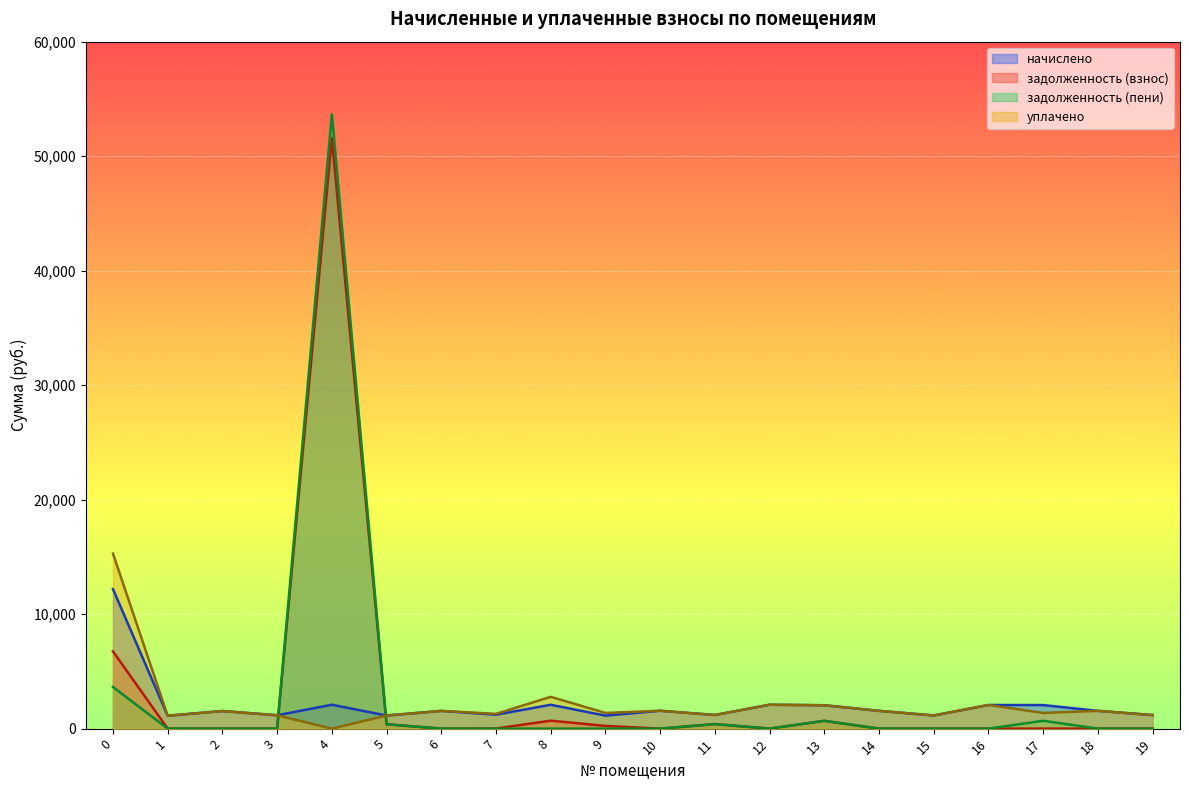

What is the maximum value for задолженность (пени)?

53669.8